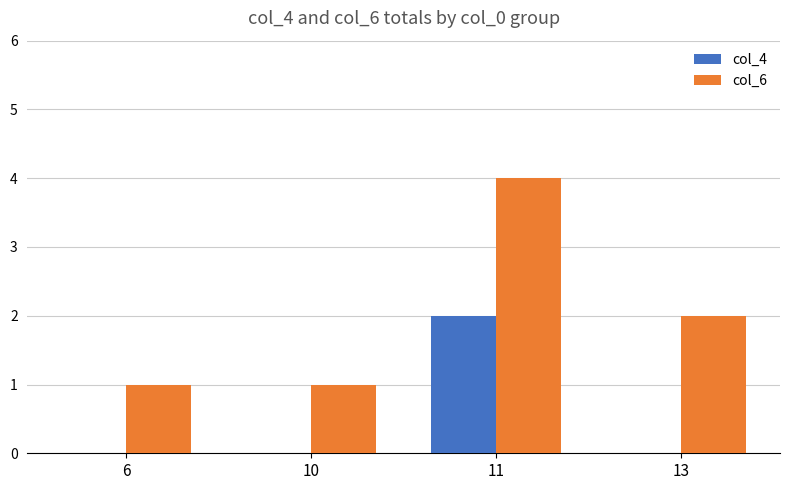

What is the sum of all col_6 values?

8